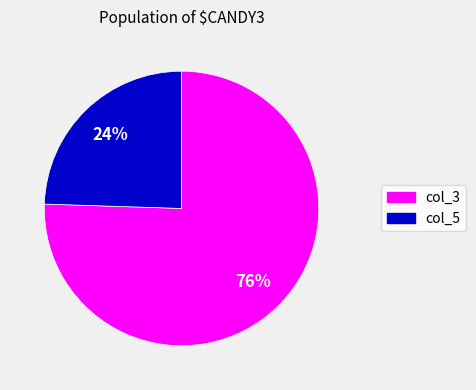

To the nearest percent, what portion does col_5 represent?

24%